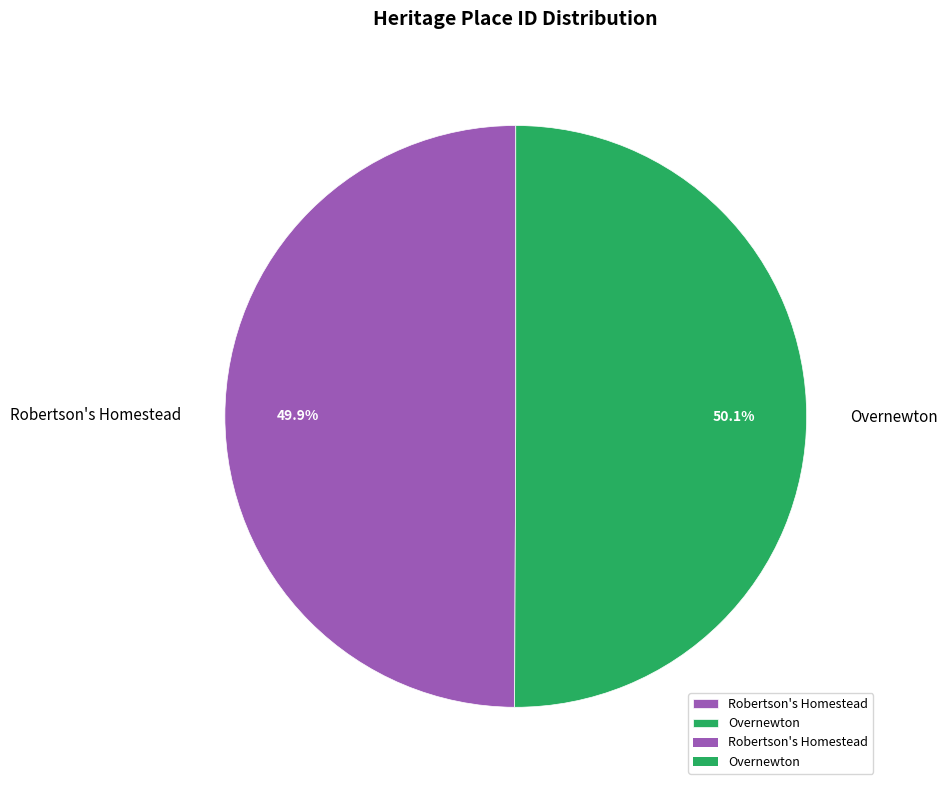

What percentage is NOT represented by Robertson's Homestead?

50.1%